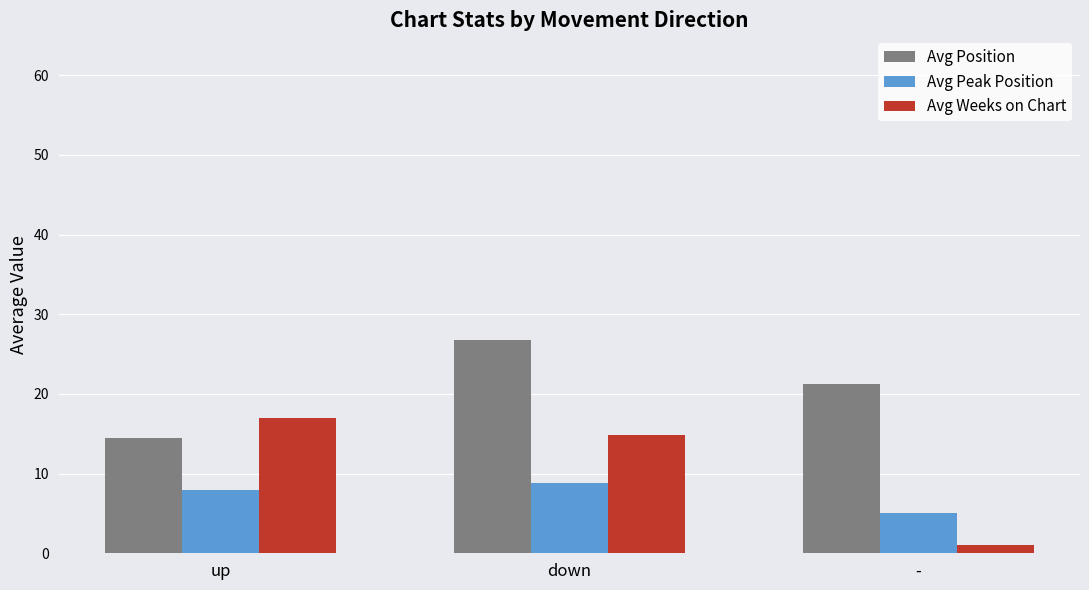

Reading right to left, transcribe all the data shown in this chart.

Avg Position: -=21.2	down=26.7	up=14.4
Avg Peak Position: -=5.0	down=8.8	up=8.0
Avg Weeks on Chart: -=1.0	down=14.8	up=16.9